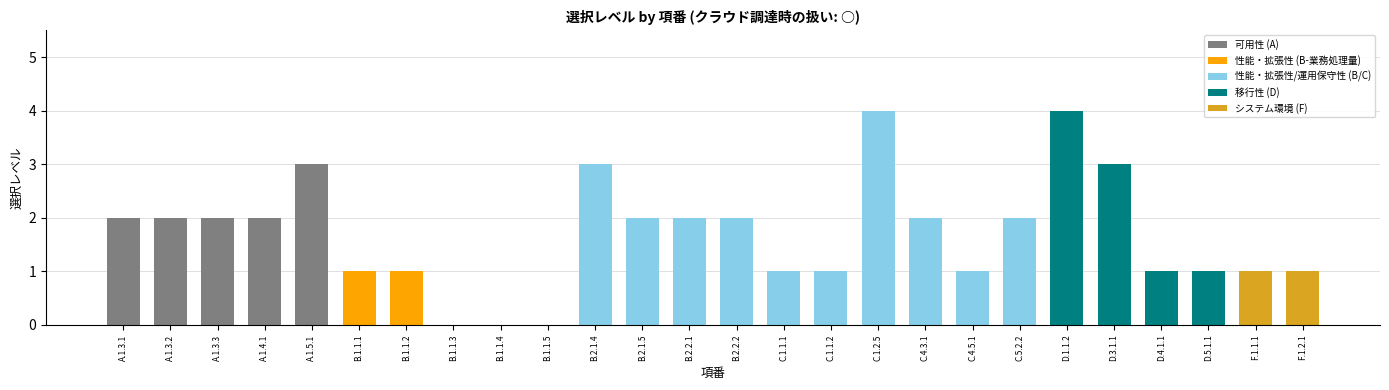

Is it true that the value at B.1.1.1 is 1?

True